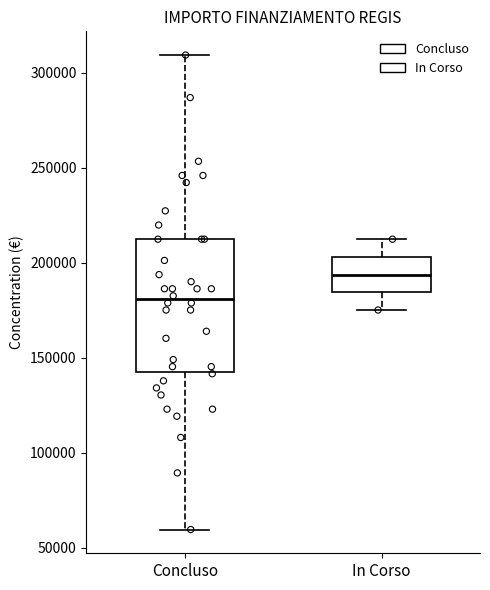

Which box has the highest median line?

In Corso